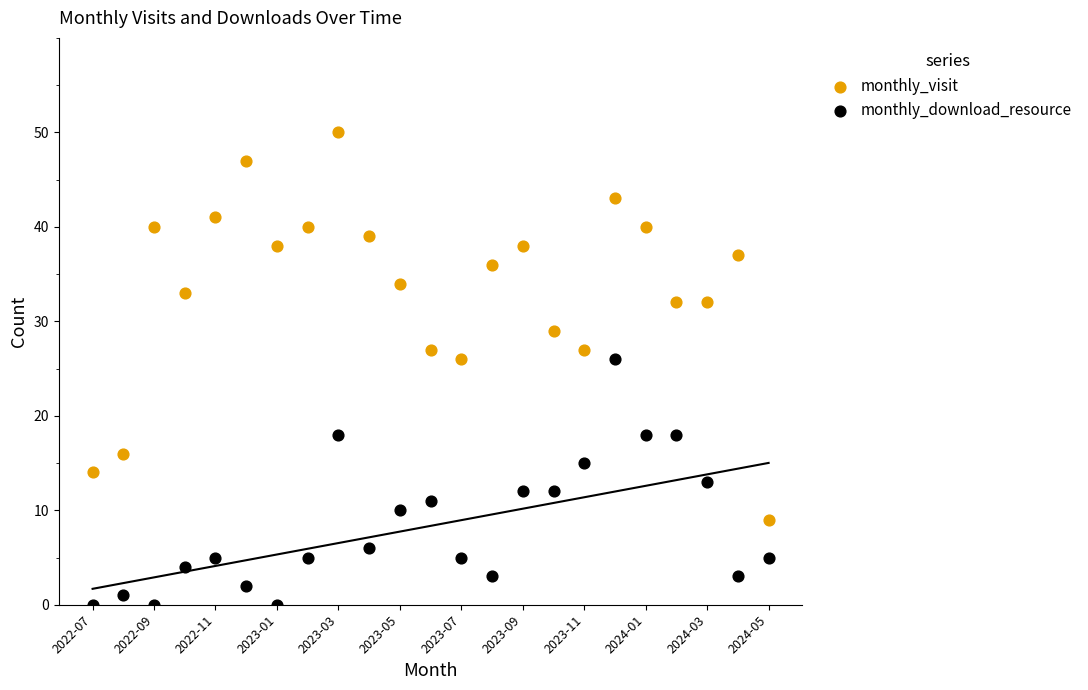

What are all the series names shown in the legend?

monthly_visit, monthly_download_resource